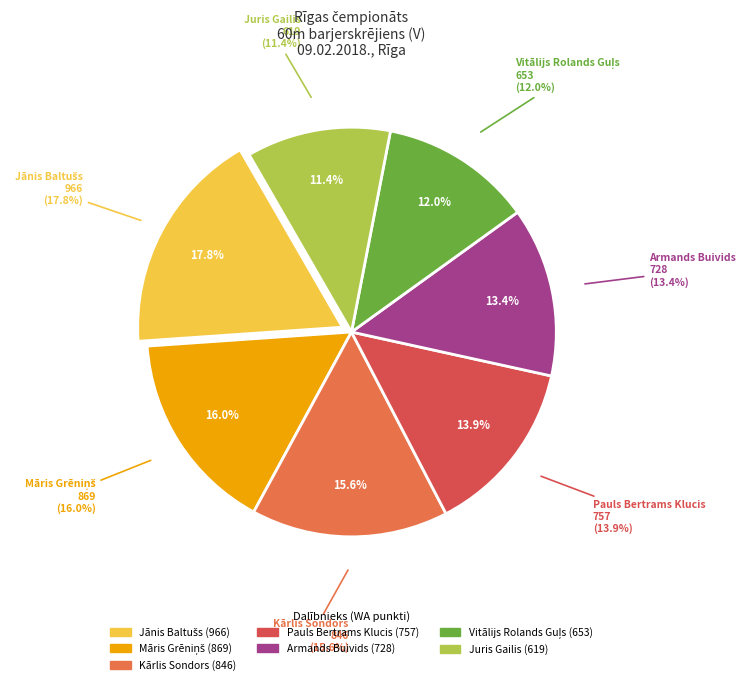

The Kārlis Sondors slice represents 16% of the pie. True or false?

True